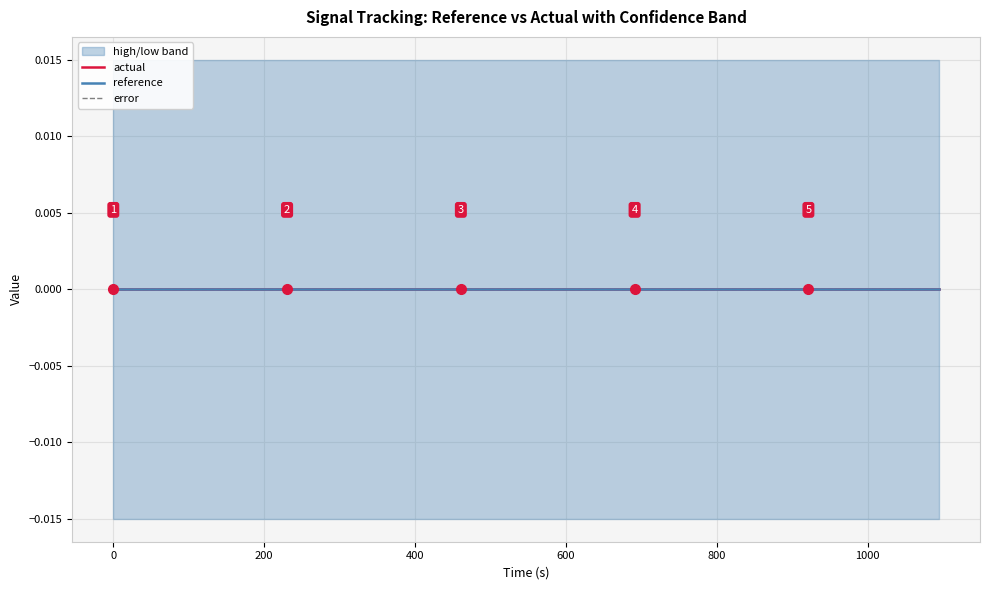

True or false: actual has a value of 0.0 at 3.

True